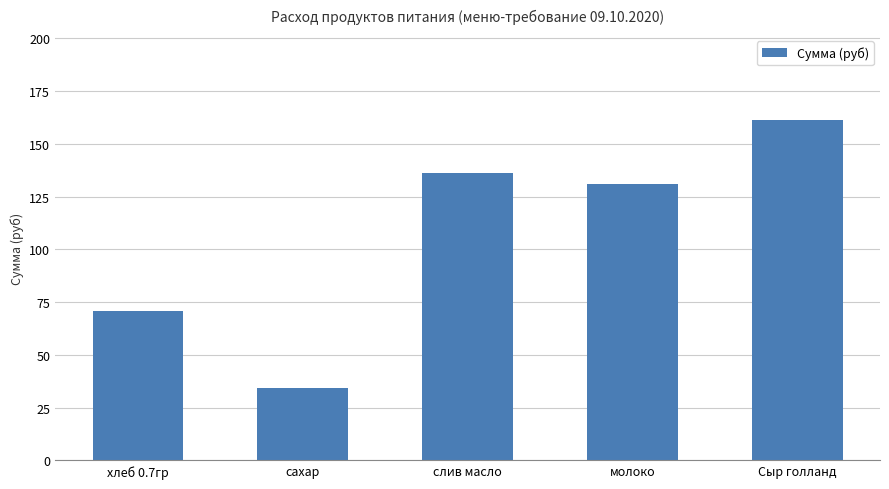

At which label is the value closest to 97?

хлеб 0.7гр